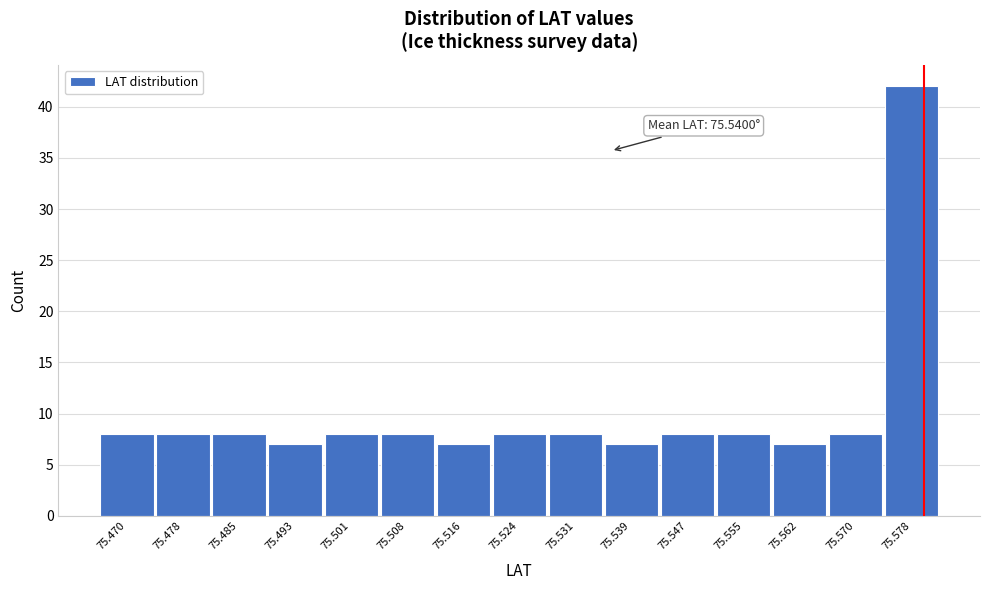

Reading left to right, list all the values displayed in this chart.

8	8	8	7	8	8	7	8	8	7	8	8	7	8	42